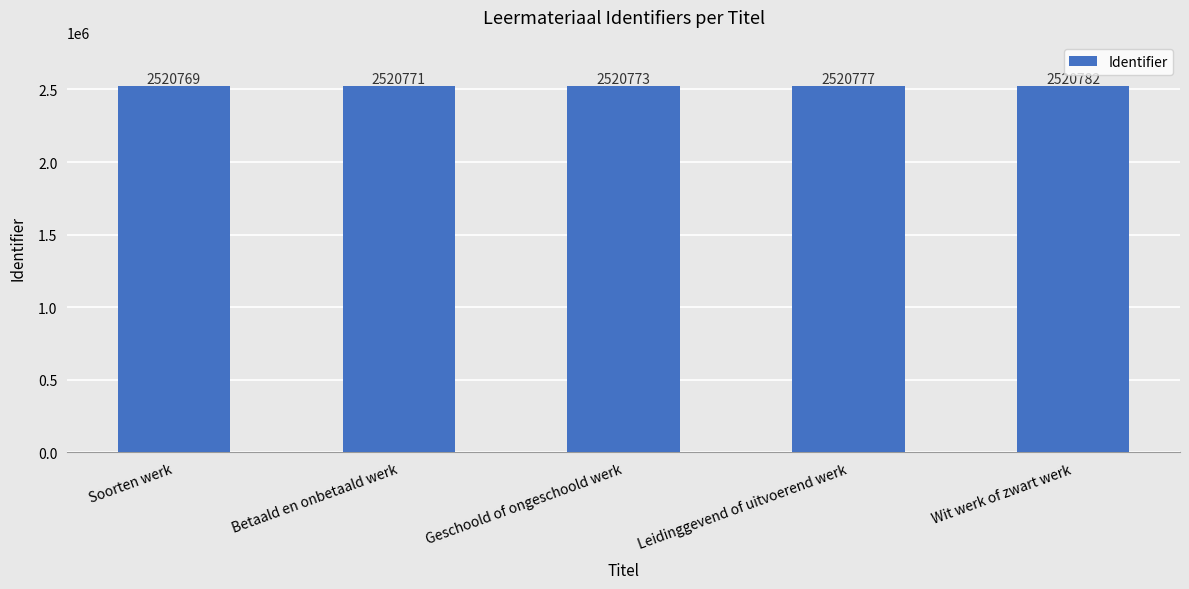

What is the label of the 1st bar from the right?

Wit werk of zwart werk